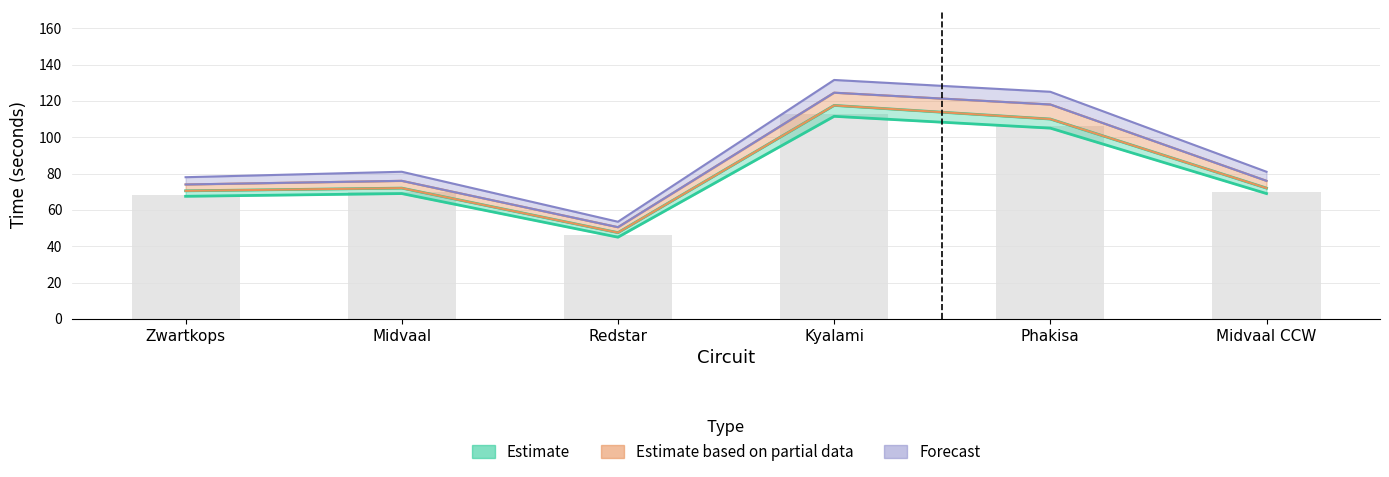

What is the difference between the maximum and minimum values in the CLASS A upper (sec) series?

66.5